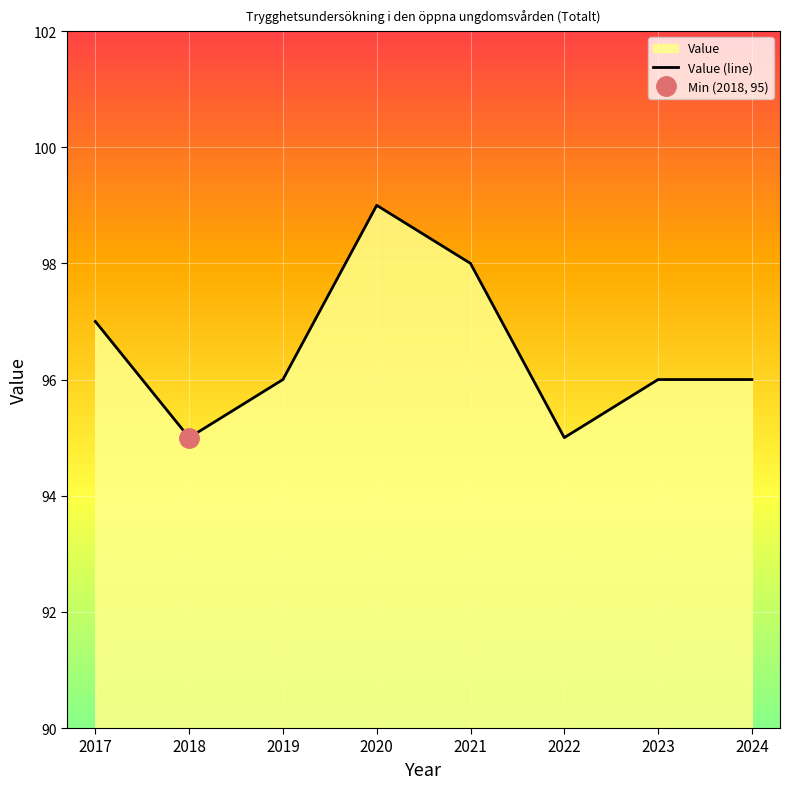

Does the chart display data point markers on the line(s)?

No